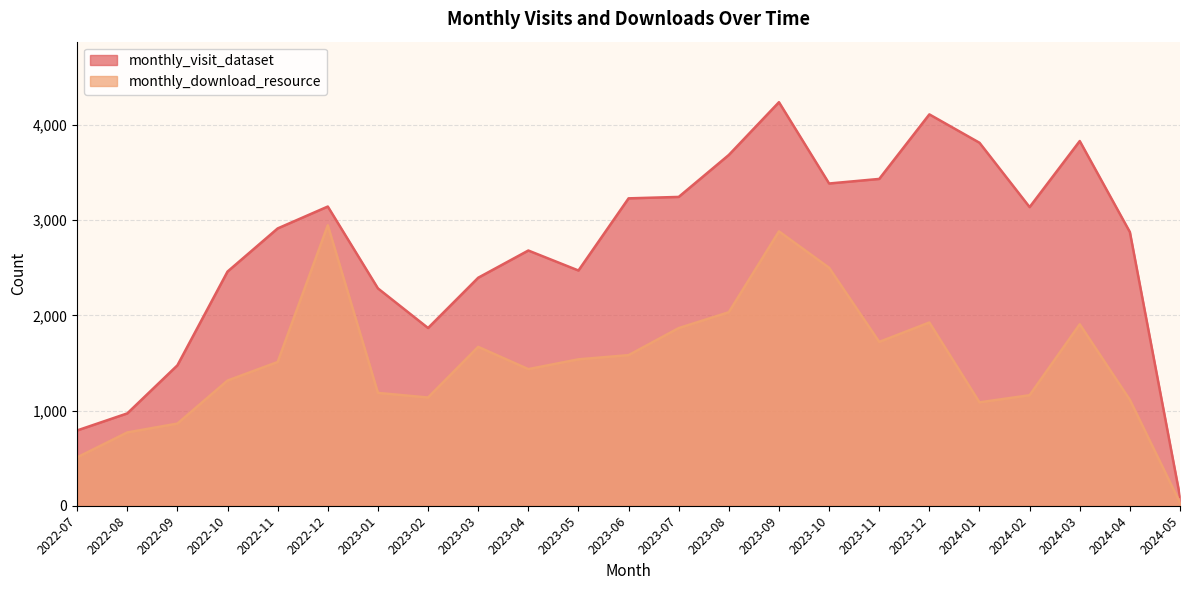

What are all the series names shown in the legend?

monthly_visit_dataset, monthly_download_resource